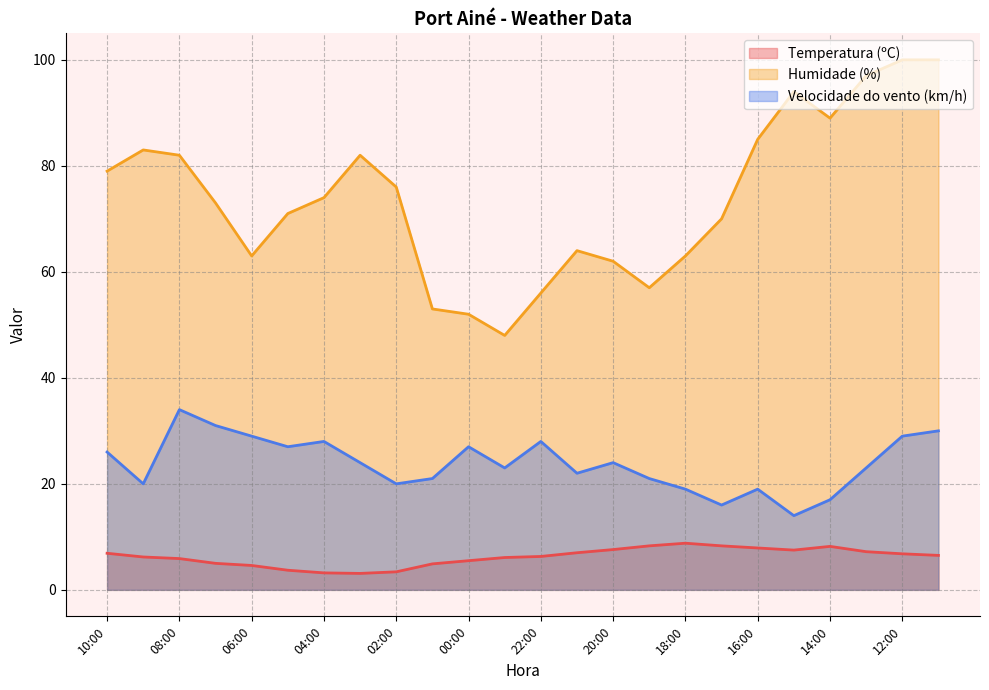

What is the difference between the Humidade (%) values at 10:00 and 02:00?

3.0